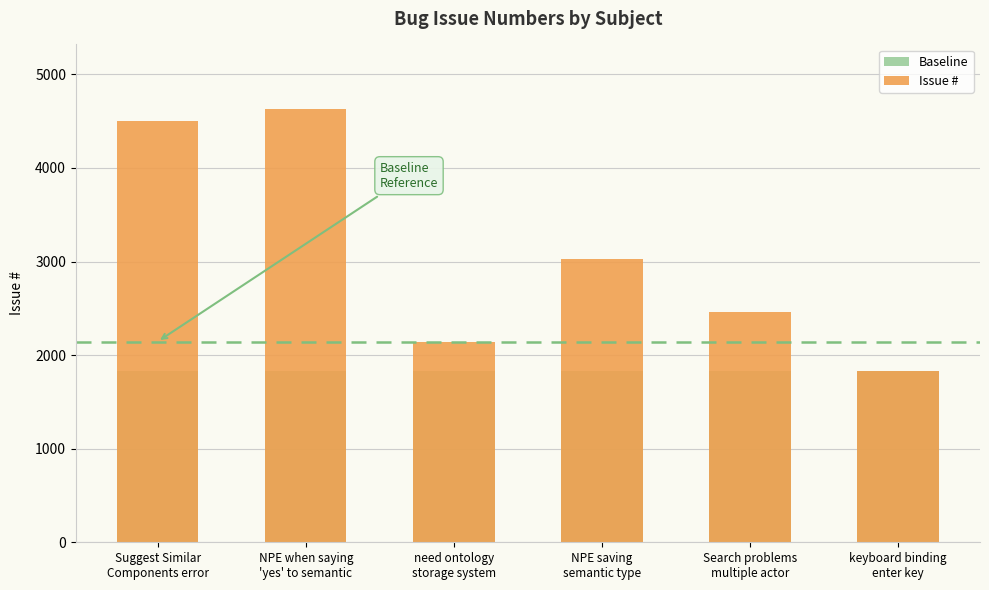

Between Search problems
multiple actor and keyboard binding
enter key, which series saw the biggest shift?

Issue #